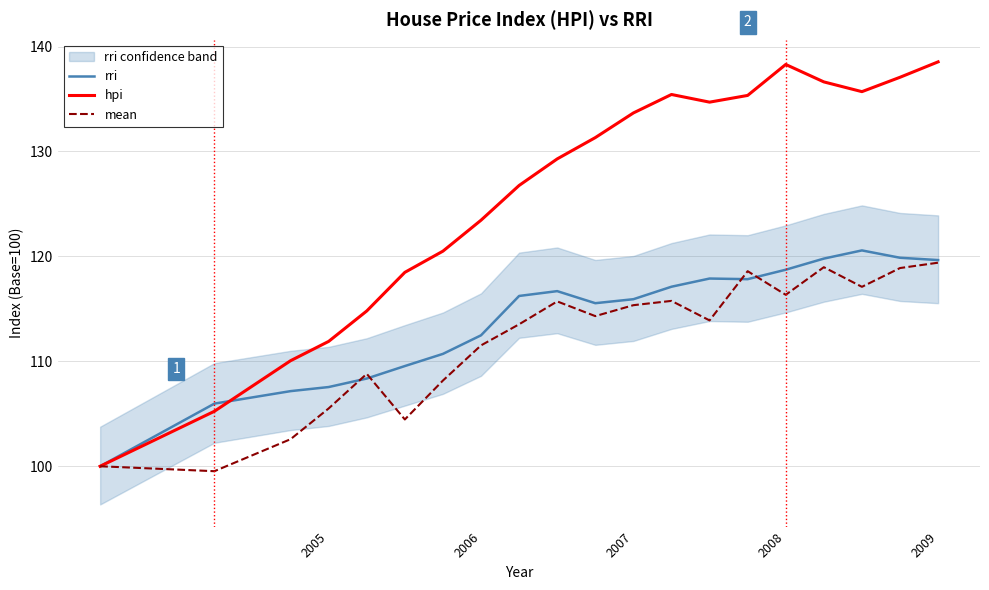

What is the sum of all hpi values?

2517.2